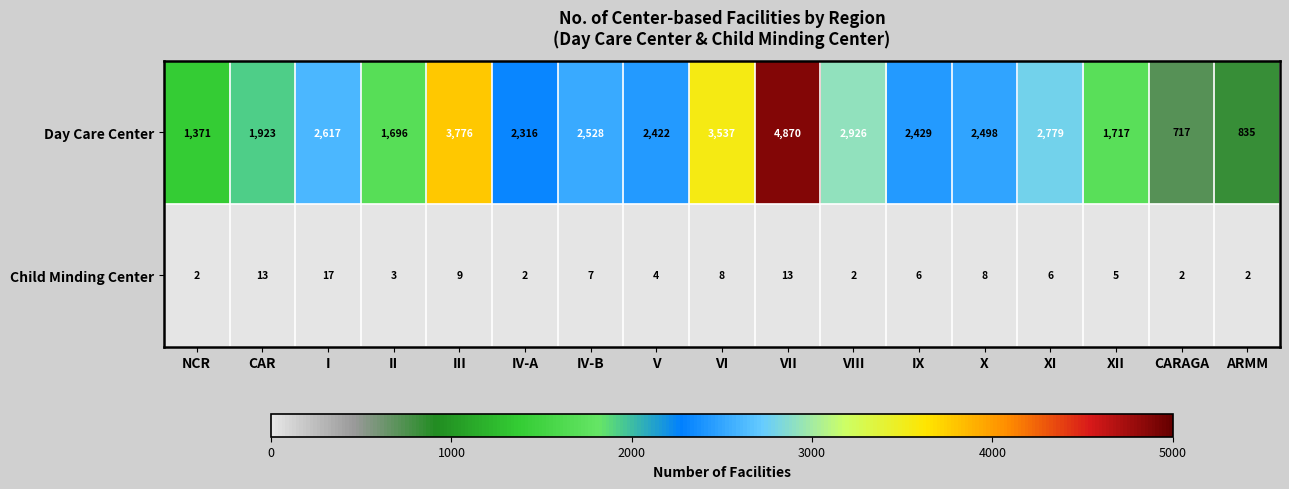

At which category is the sum across all series the highest?

VII